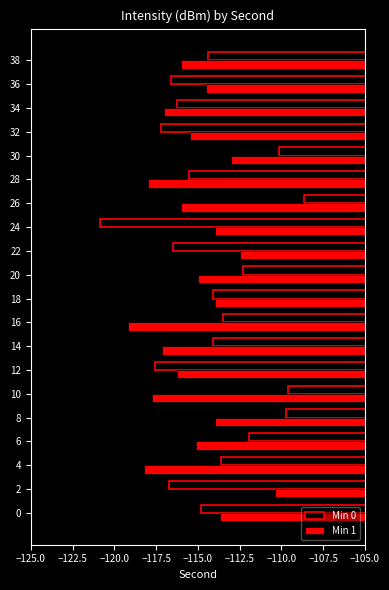

What is the sum of all Min 1 values?

-2307.2